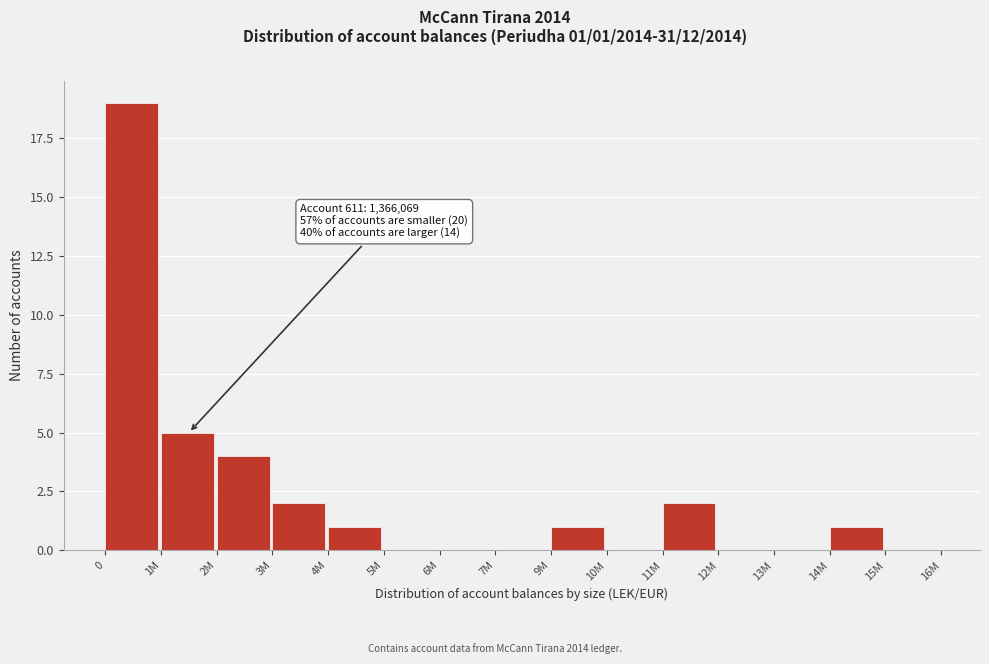

Reading left to right, extract all data points from this chart.

0=19	1M=5	2M=4	3M=2	4M=1	5M=0	6M=0	7M=0	9M=1	10M=0	11M=2	12M=0	13M=0	14M=1	15M=0